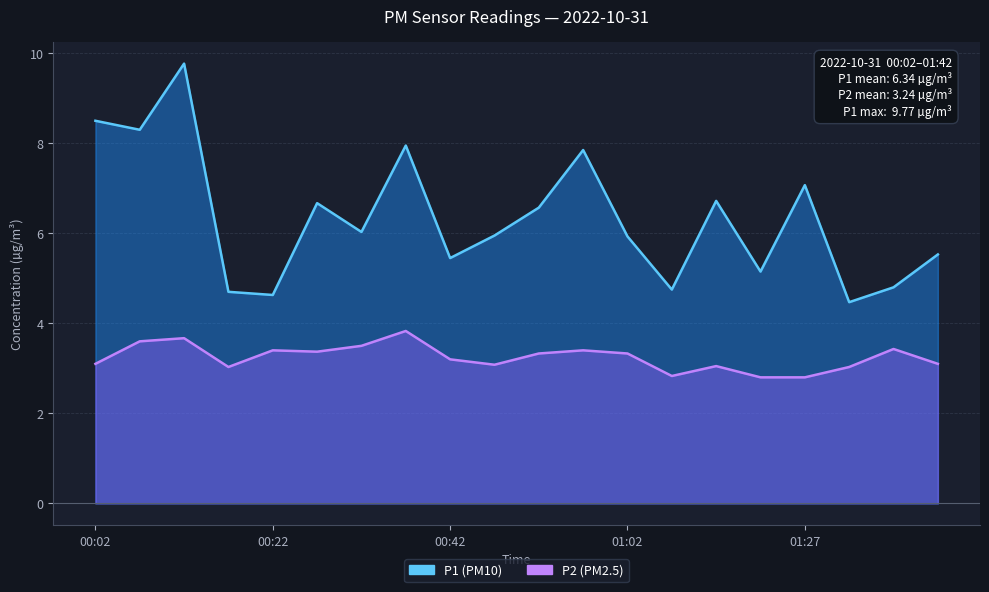

List the series in order of their peak value, highest first.

P1, P2